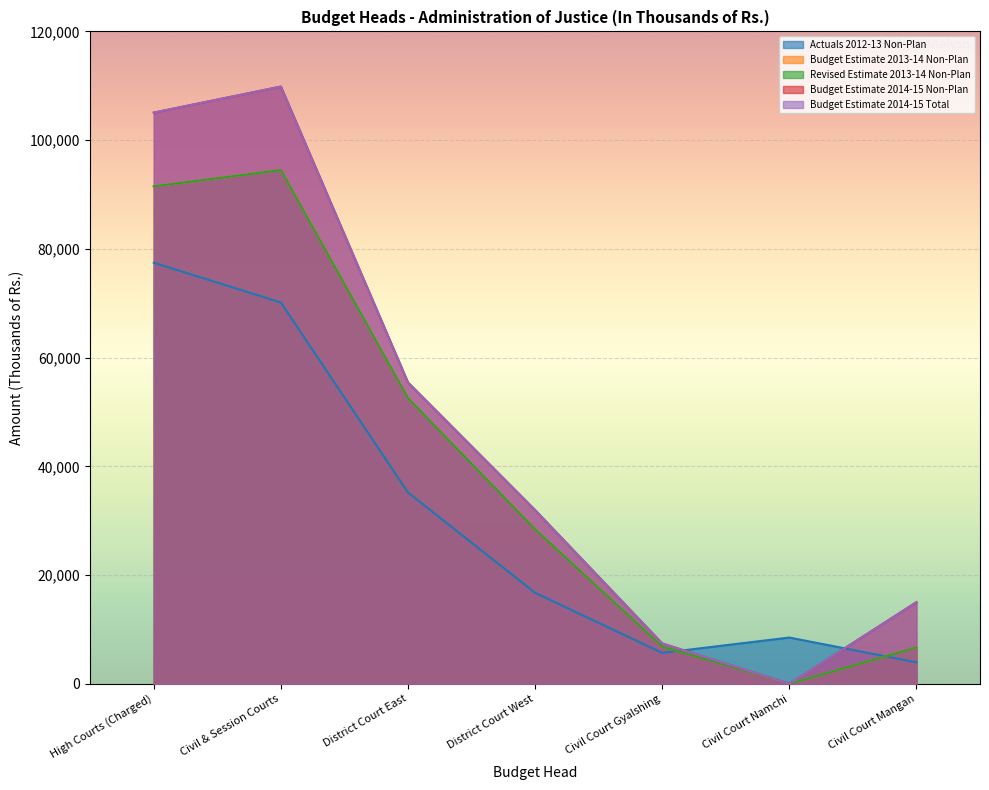

At which label is Actuals 2012-13 Non-Plan closest to 40710?

District Court East